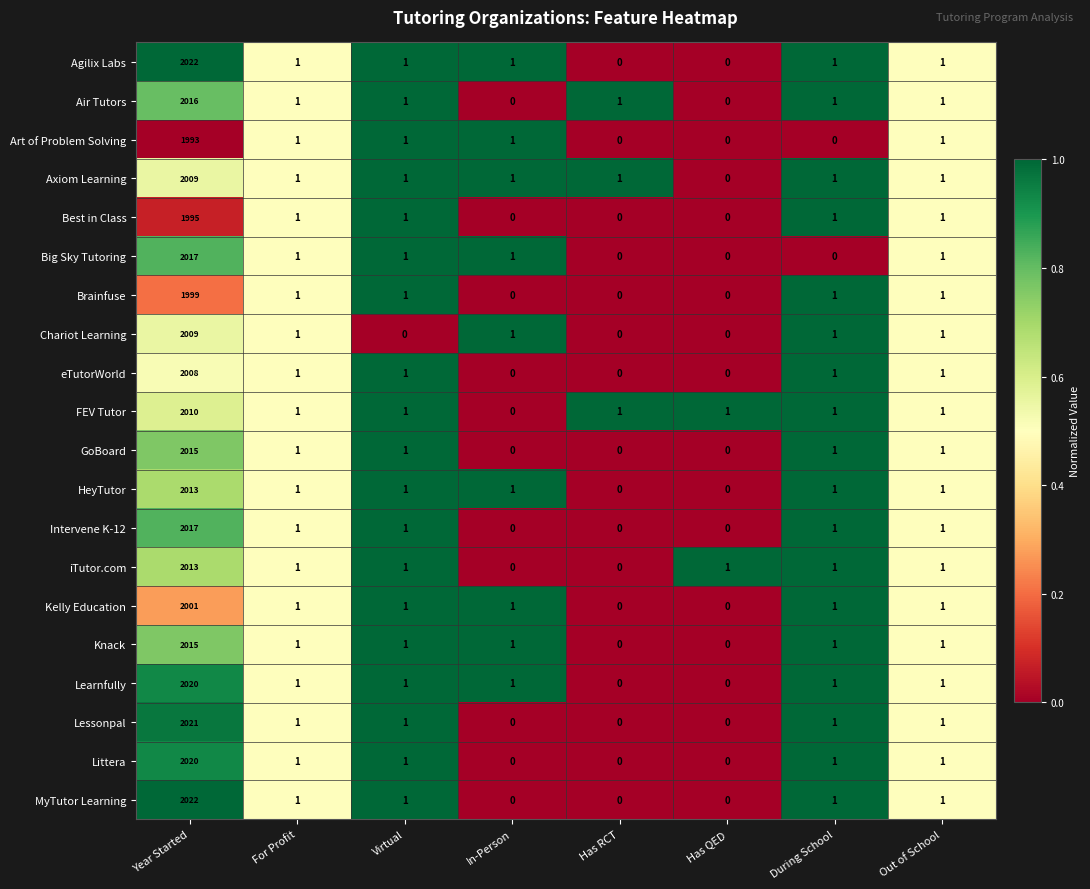

The value of Chariot Learning at Out of School is 1. True or false?

True